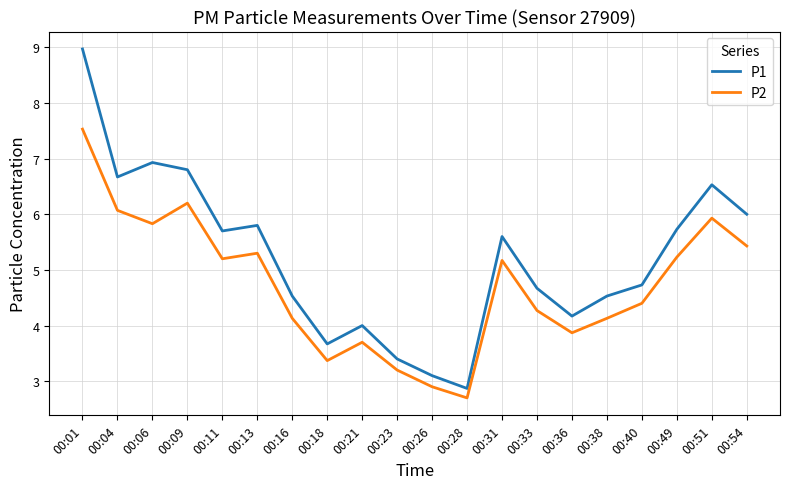

What is the average value of the P2 series?

4.7